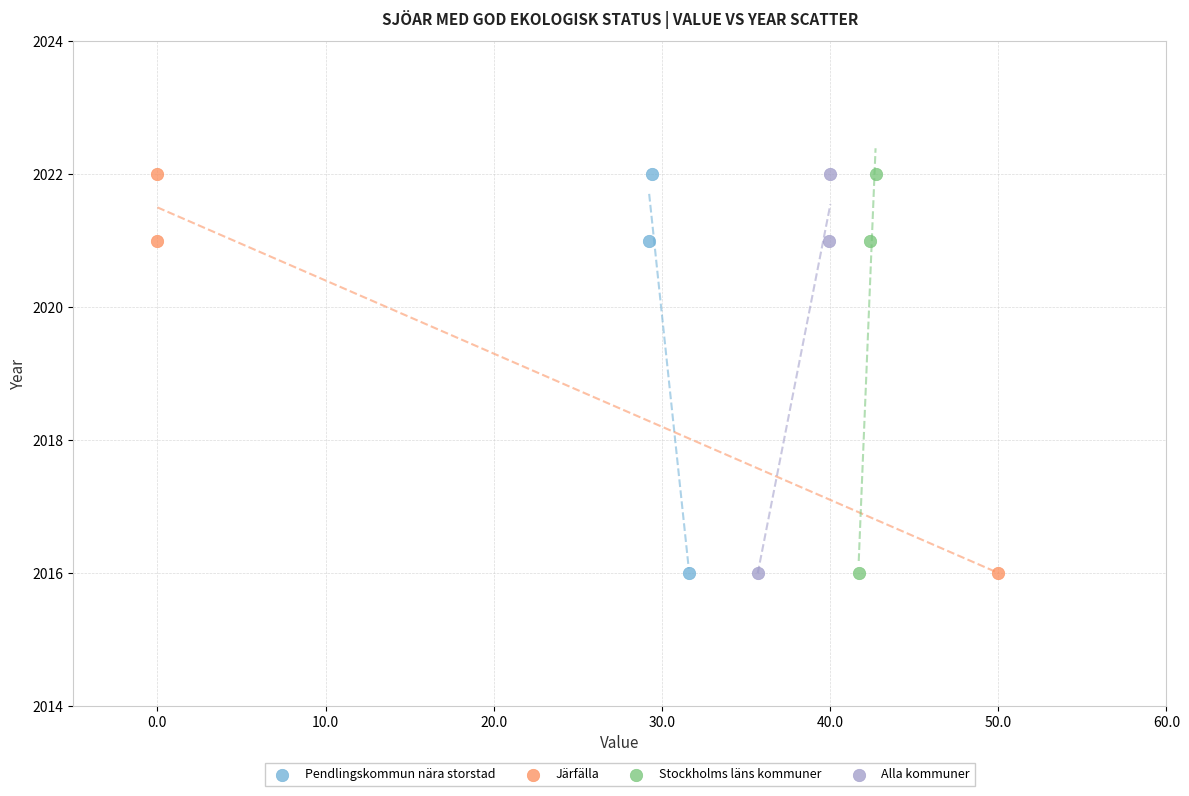

What are all the series names shown in the legend?

Pendlingskommun nära storstad, Järfälla, Stockholms läns kommuner, Alla kommuner